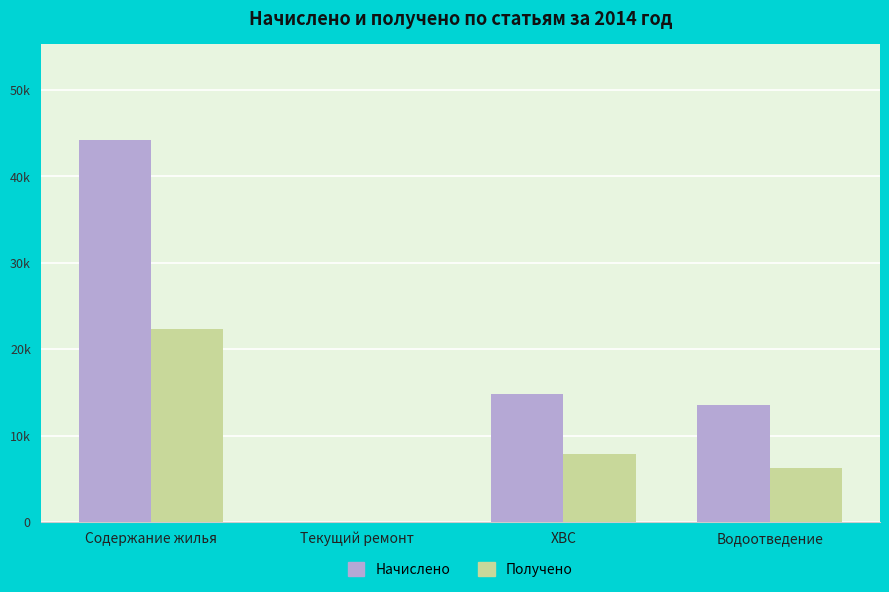

What is the label of the 1st bar from the left?

Содержание жилья